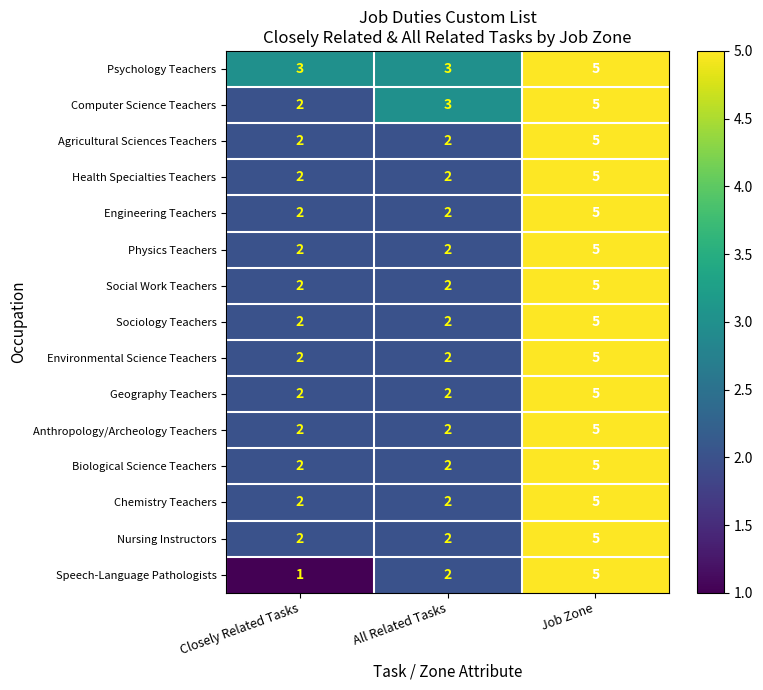

What is the sum of all Health Specialties Teachers values?

9